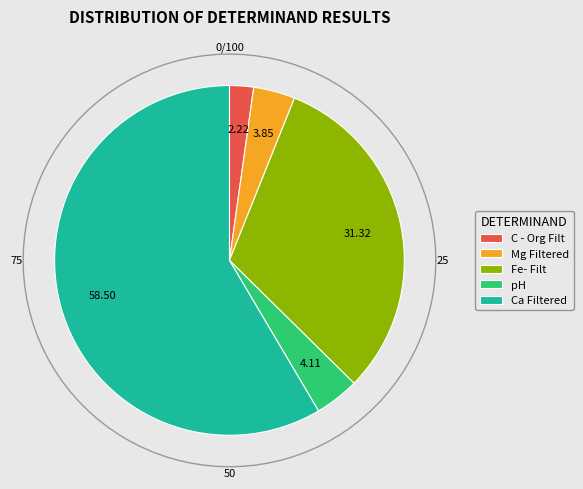

The pH slice represents 10% of the pie. True or false?

False